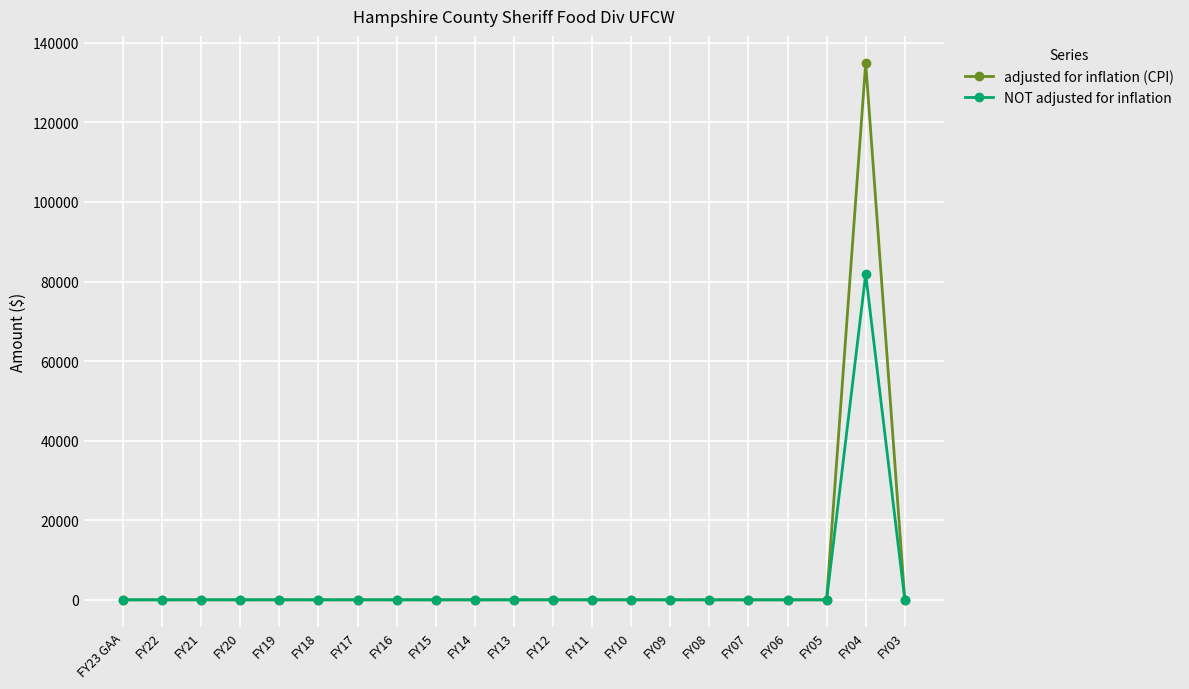

True or false: NOT adjusted for inflation has more than 0 interior local peaks.

True